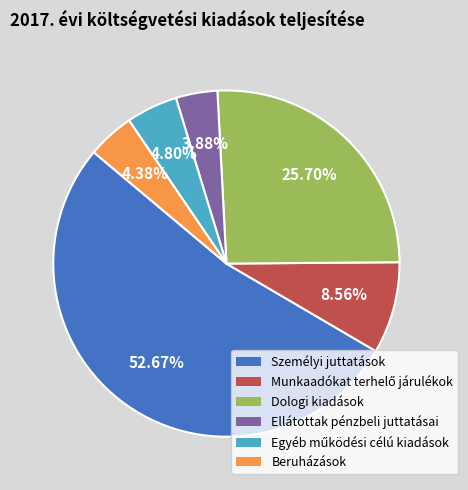

Do Beruházások and Ellátottak pénzbeli juttatásai together represent more than half of the pie?

No